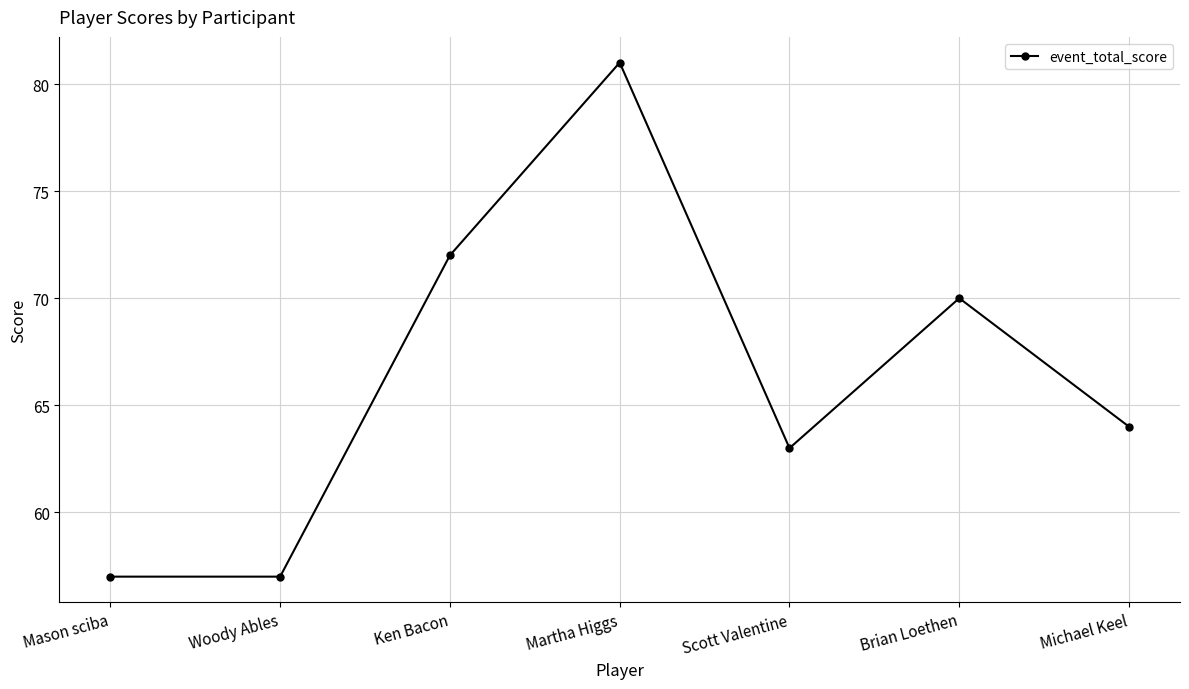

At which category does the chart reach its peak across all series?

Martha Higgs